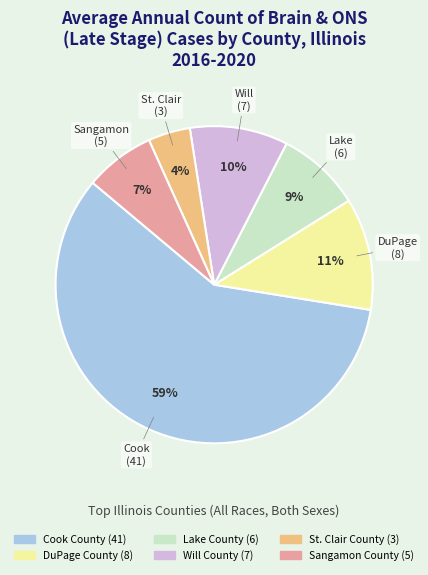

To the nearest percent, what percentage of the pie is Will County?

10%